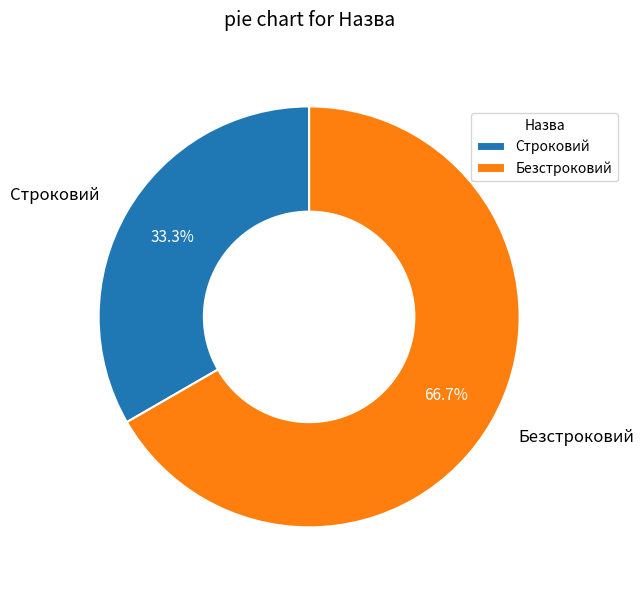

How many segments does this pie chart have?

2